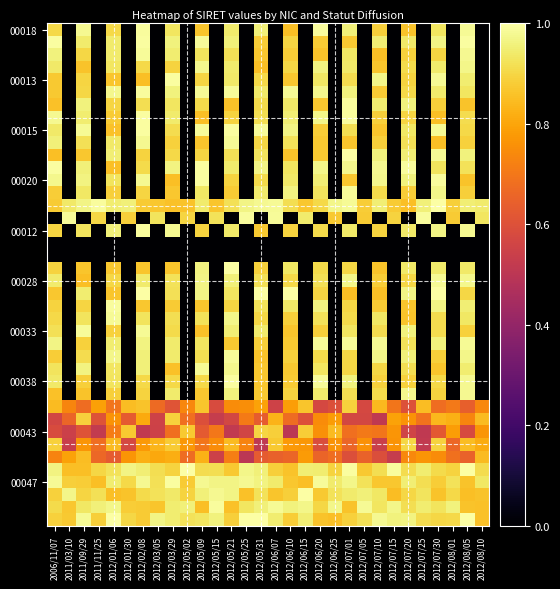

What is the spread (max minus min) of values at 2012/05/25?

1.0